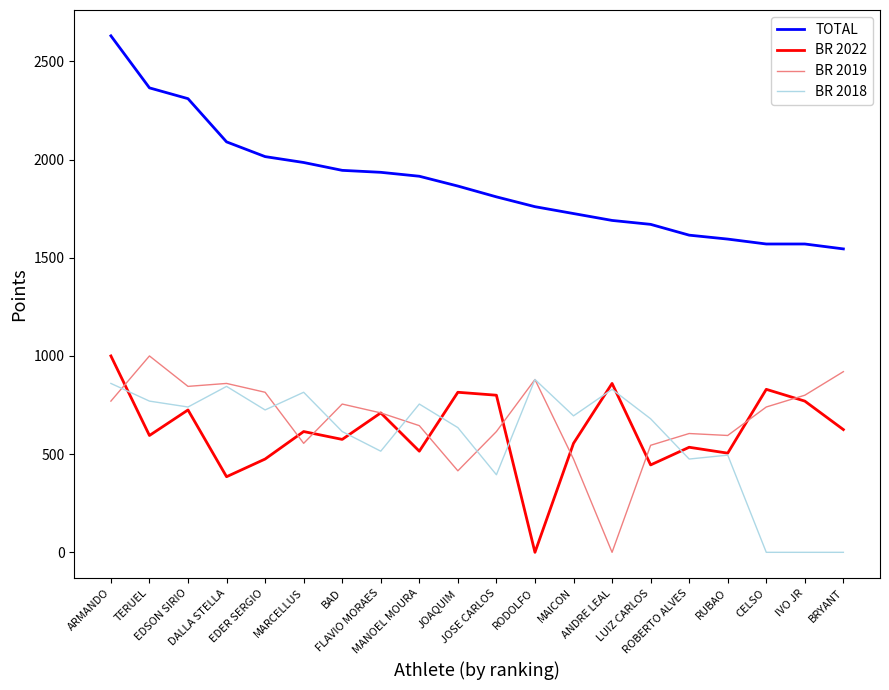

What position from the left is ANDRE LEAL?

14